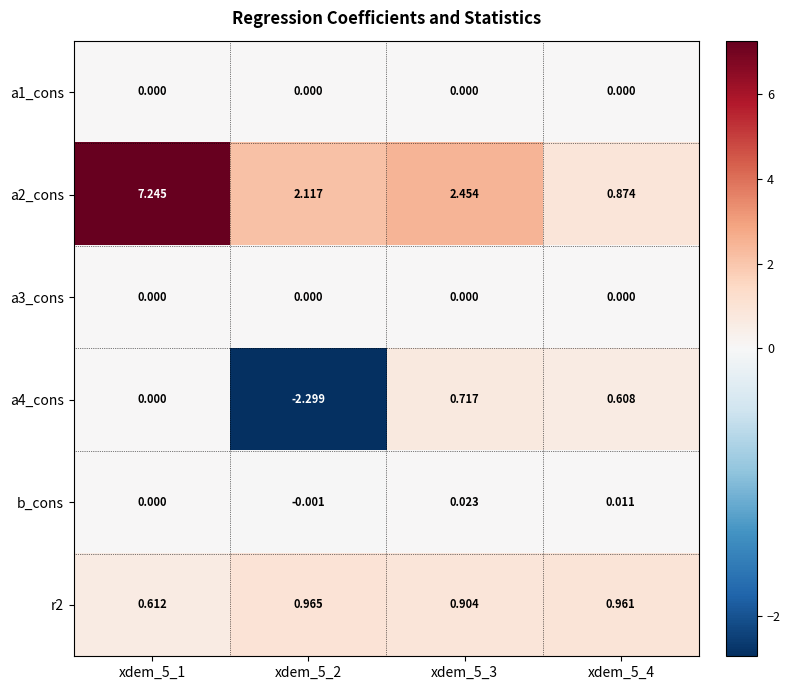

Count the number of categories in the chart.

4